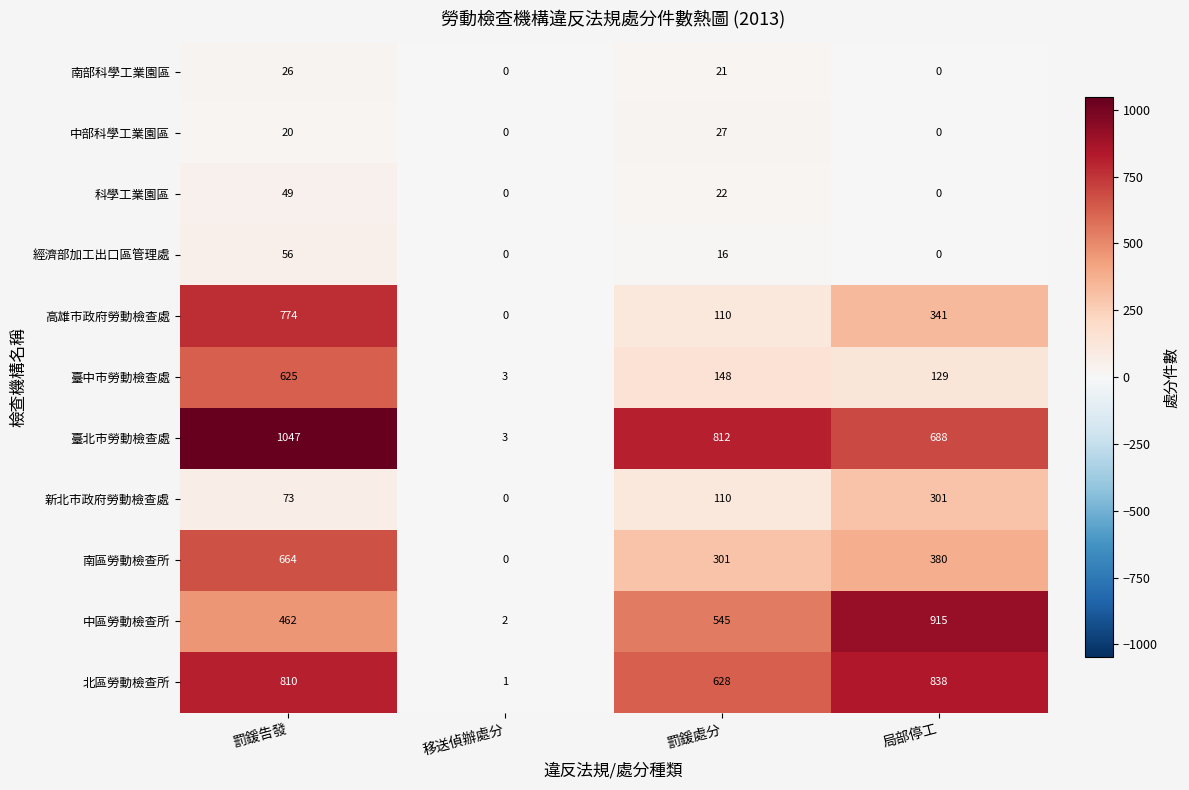

How many categories are shown in the chart?

4